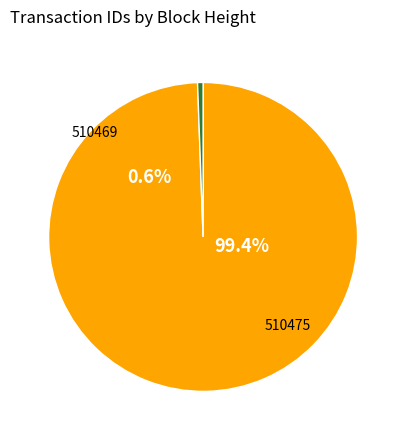

How many slices are in this pie chart?

2